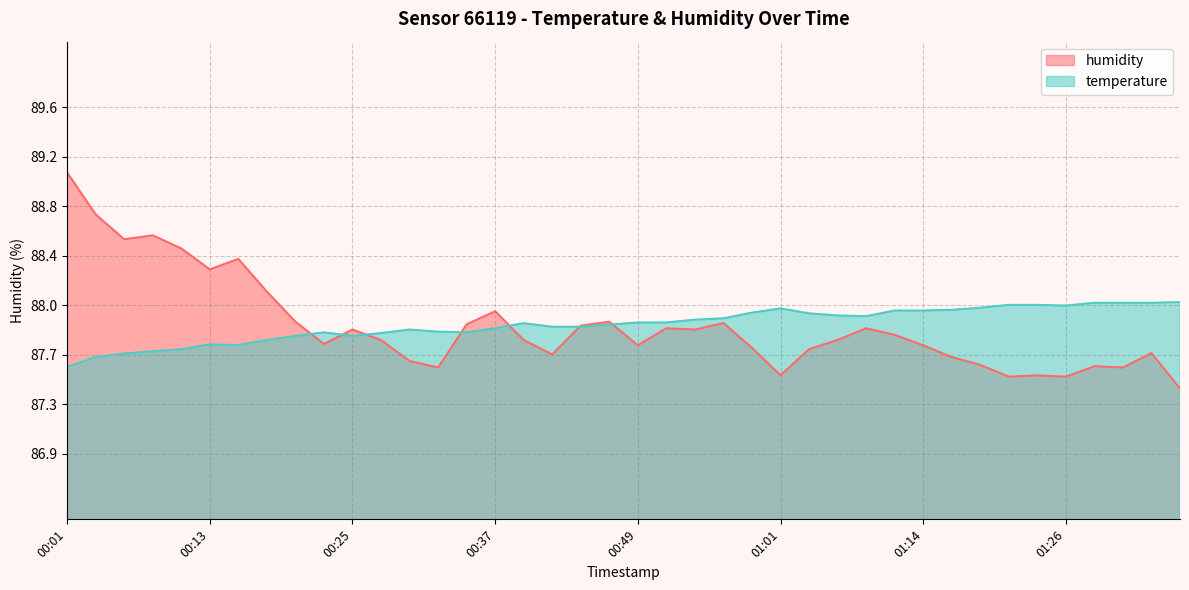

After their last crossing, which series has the higher values: temperature or humidity?

temperature